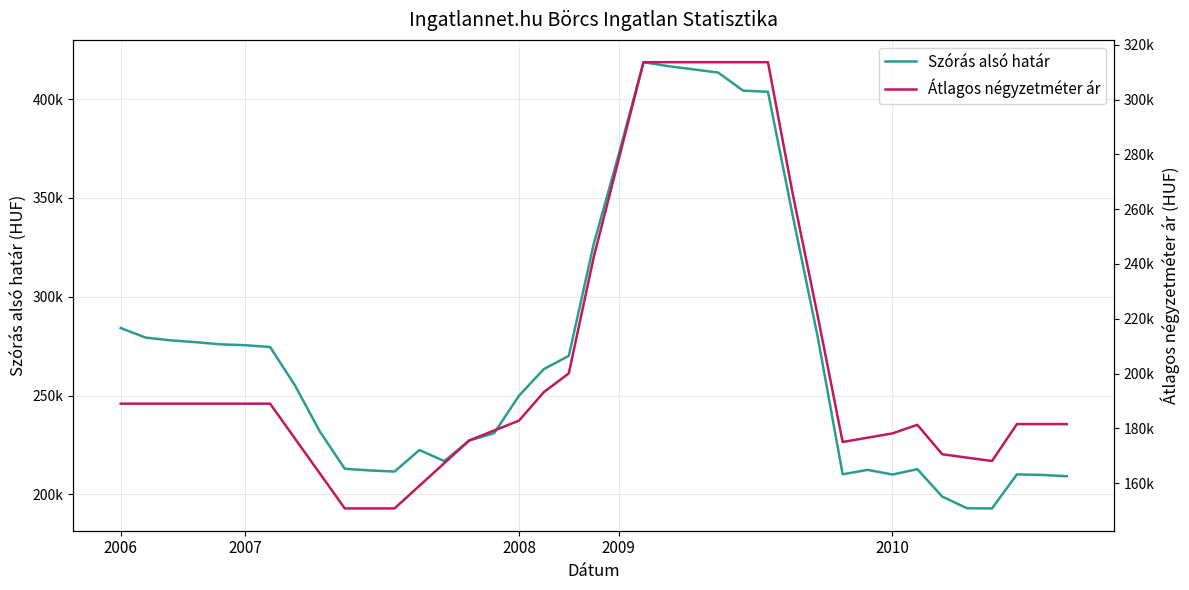

How many values in the Átlagos négyzetméter ár series are below 182808?

19